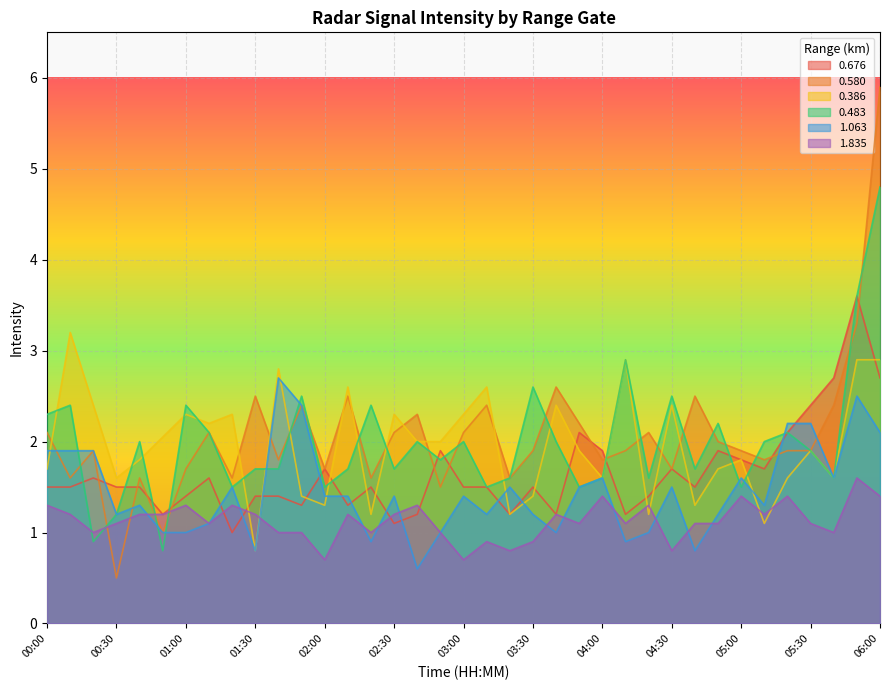

Is the value of 0.676 at 05:40 greater than the value of 0.483 at 04:40?

Yes